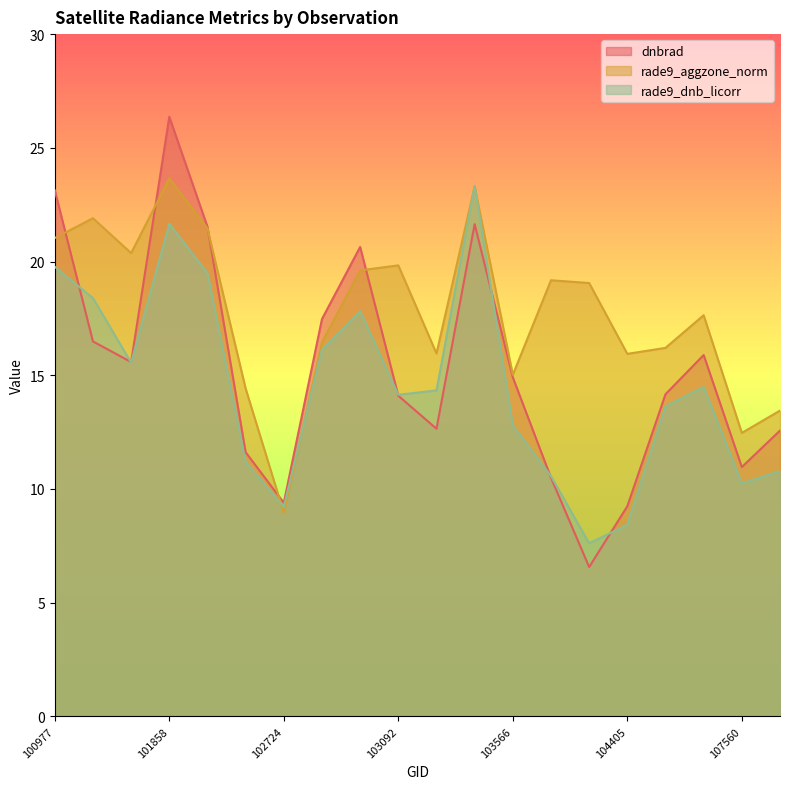

What is the sum of all rade9_dnb_licorr values?

289.6